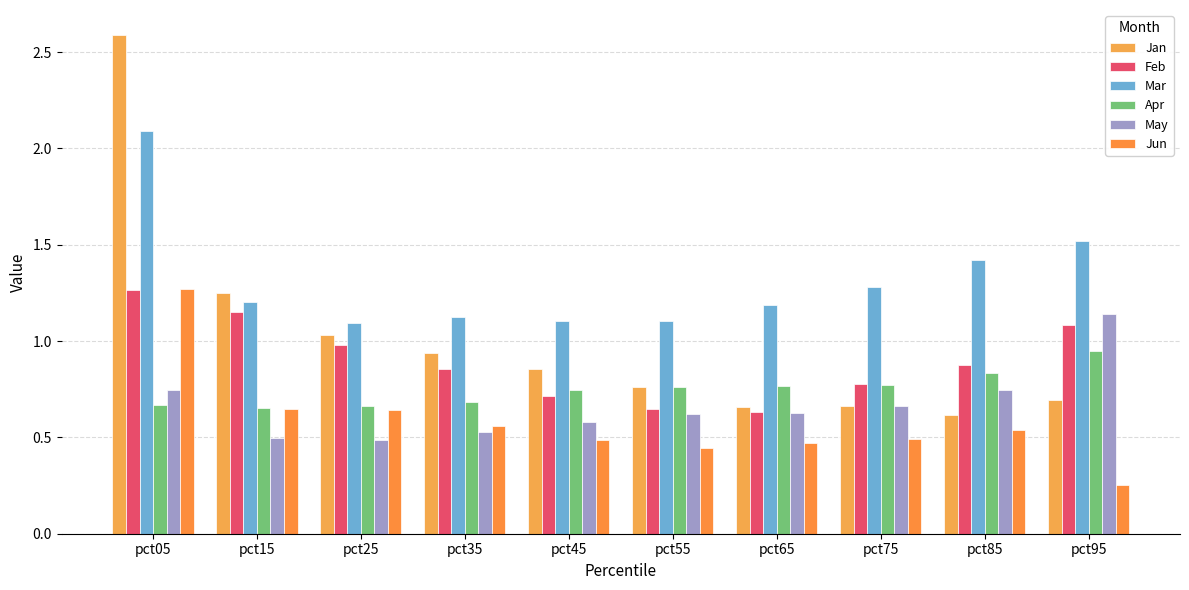

How many bars are there in total?

60